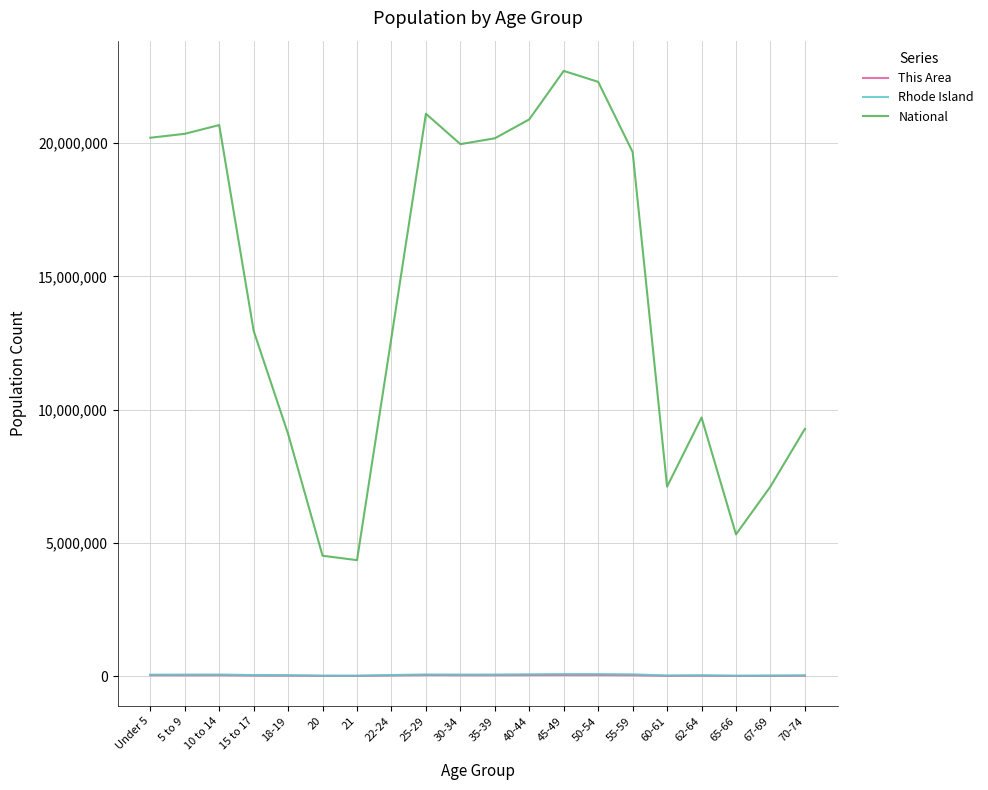

Which series has the largest total across all categories?

National